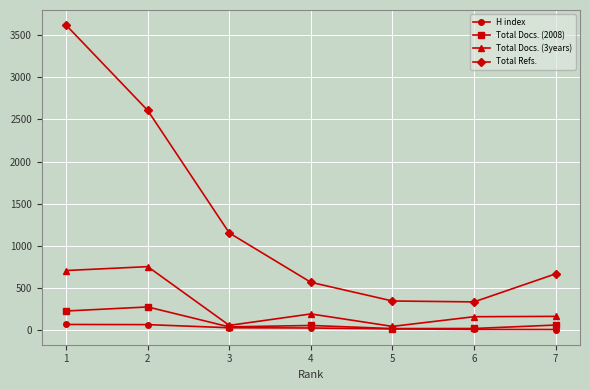

The value of Total Docs. (3years) at 1 is 705. True or false?

True